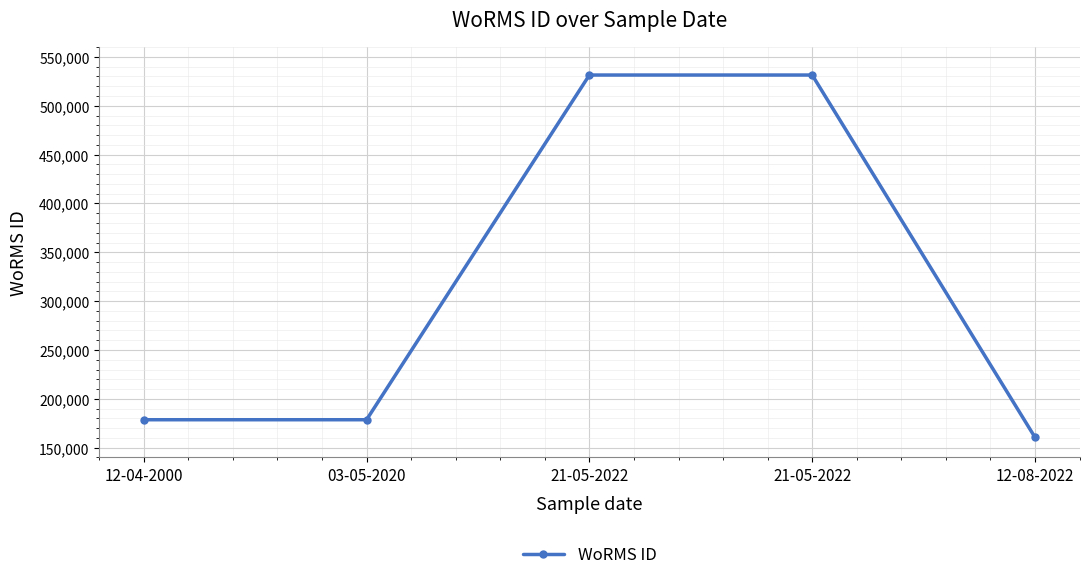

What is the value of the 5th point from the left?

160599